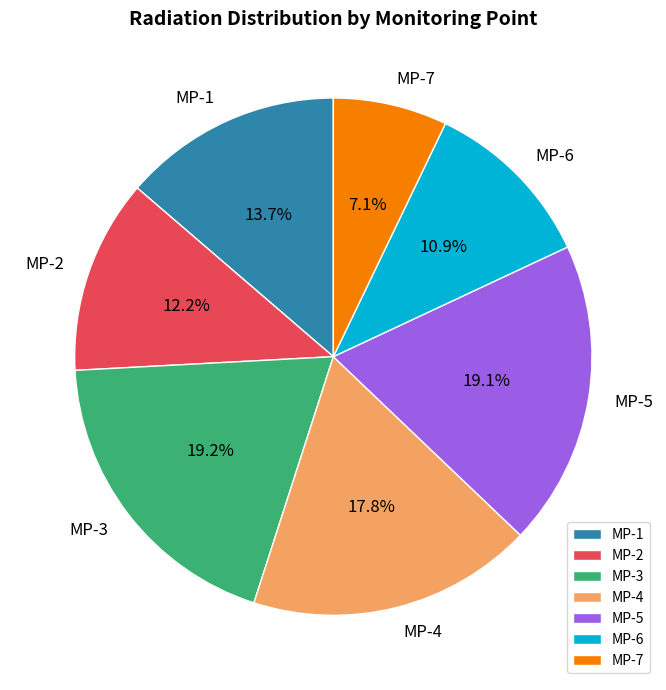

To the nearest percent, what portion does MP-4 represent?

18%